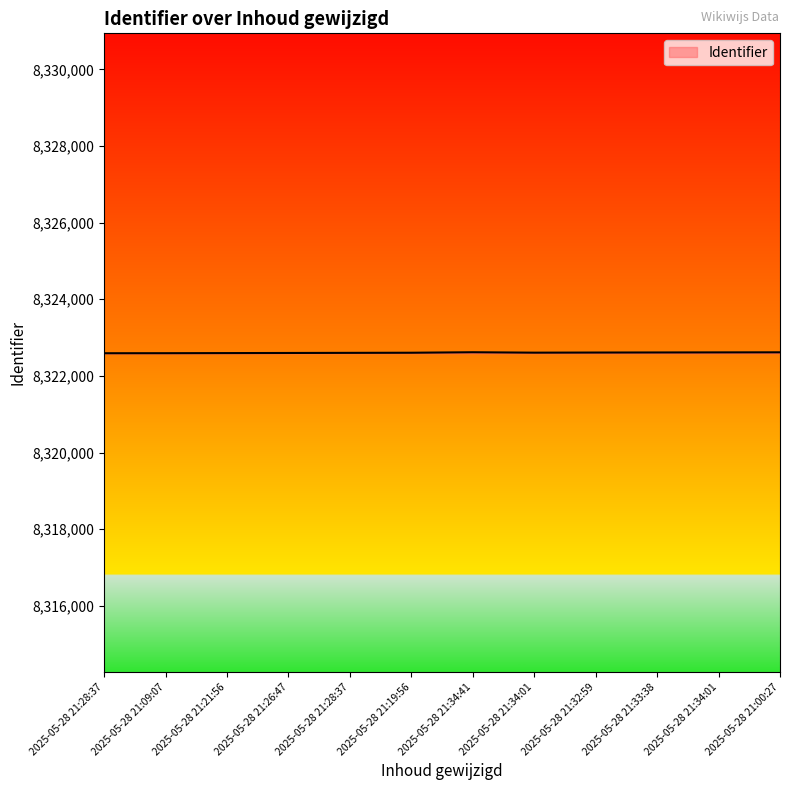

Which label corresponds to the smallest value in the chart?

2025-05-28 21:28:37